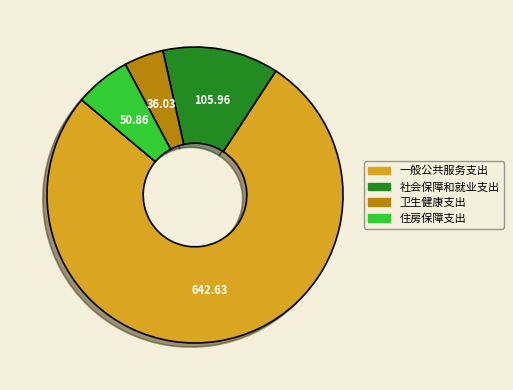

Rank the categories by value from highest to lowest.

一般公共服务支出, 社会保障和就业支出, 住房保障支出, 卫生健康支出